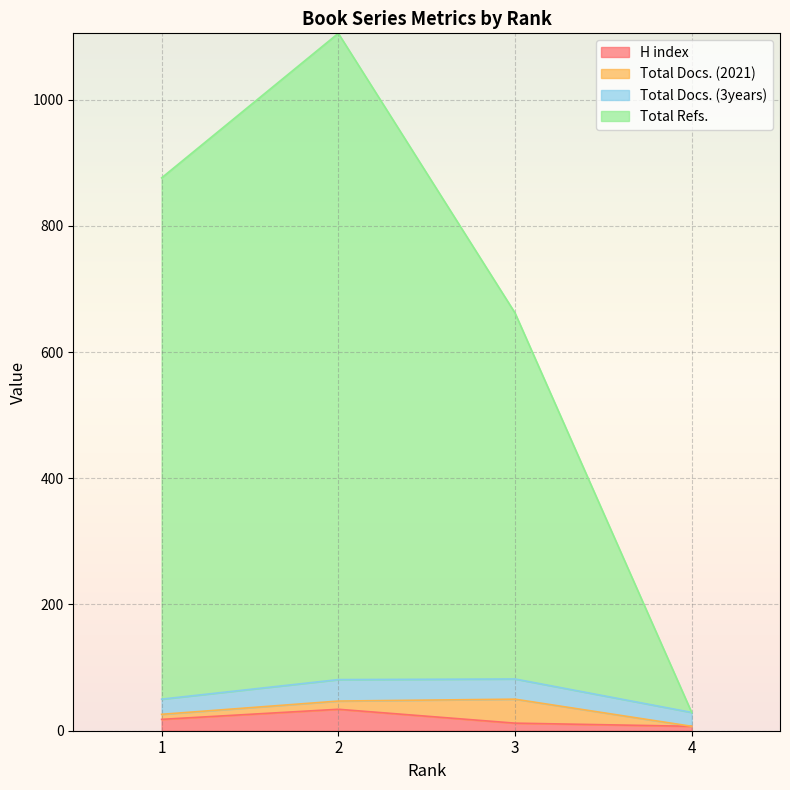

What is the highest value of the H index series?

34